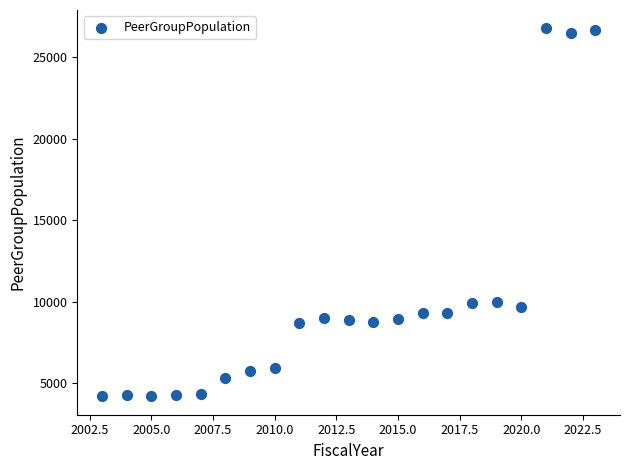

What is the range of X values (max minus min)?

20